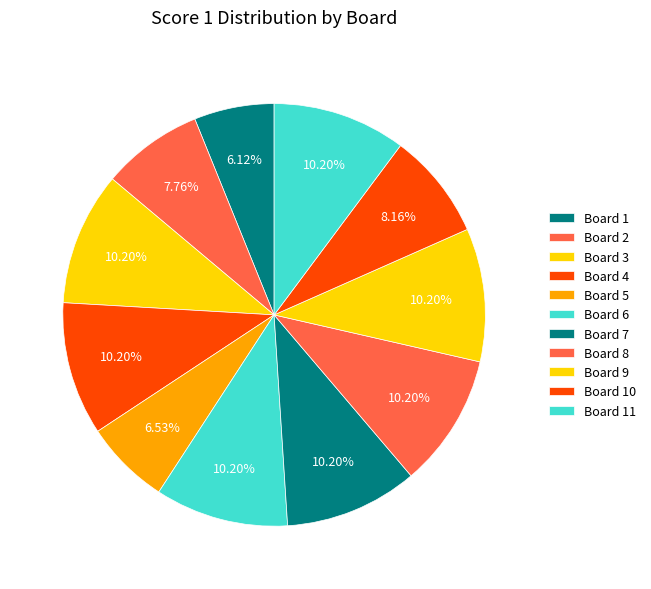

To the nearest percent, what portion does Board 5 represent?

7%